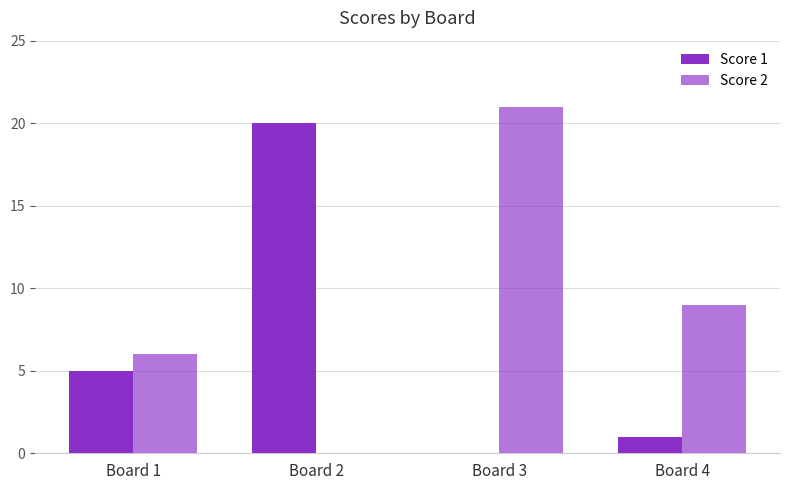

How many values in Score 2 are above zero?

3